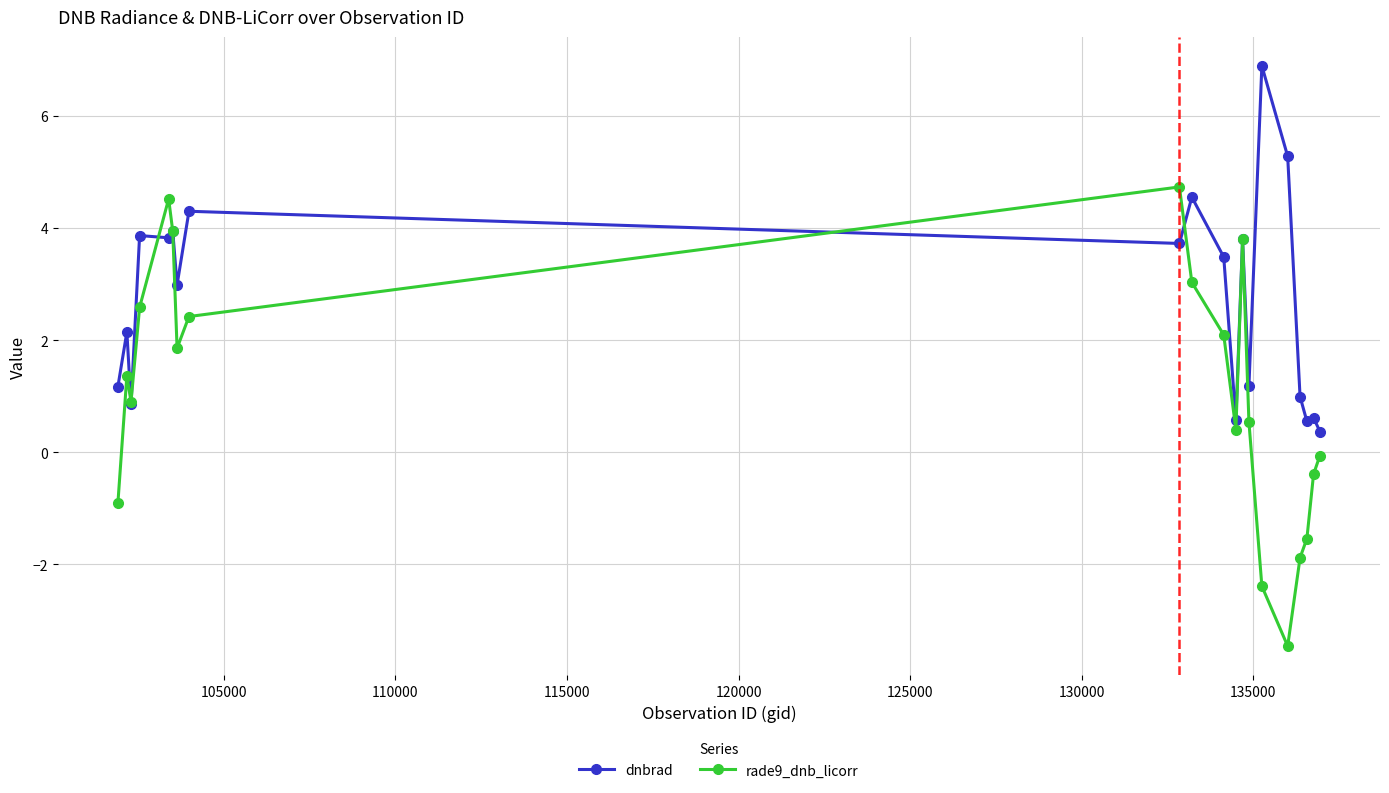

True or false: dnbrad has more than 1 interior local peaks.

True